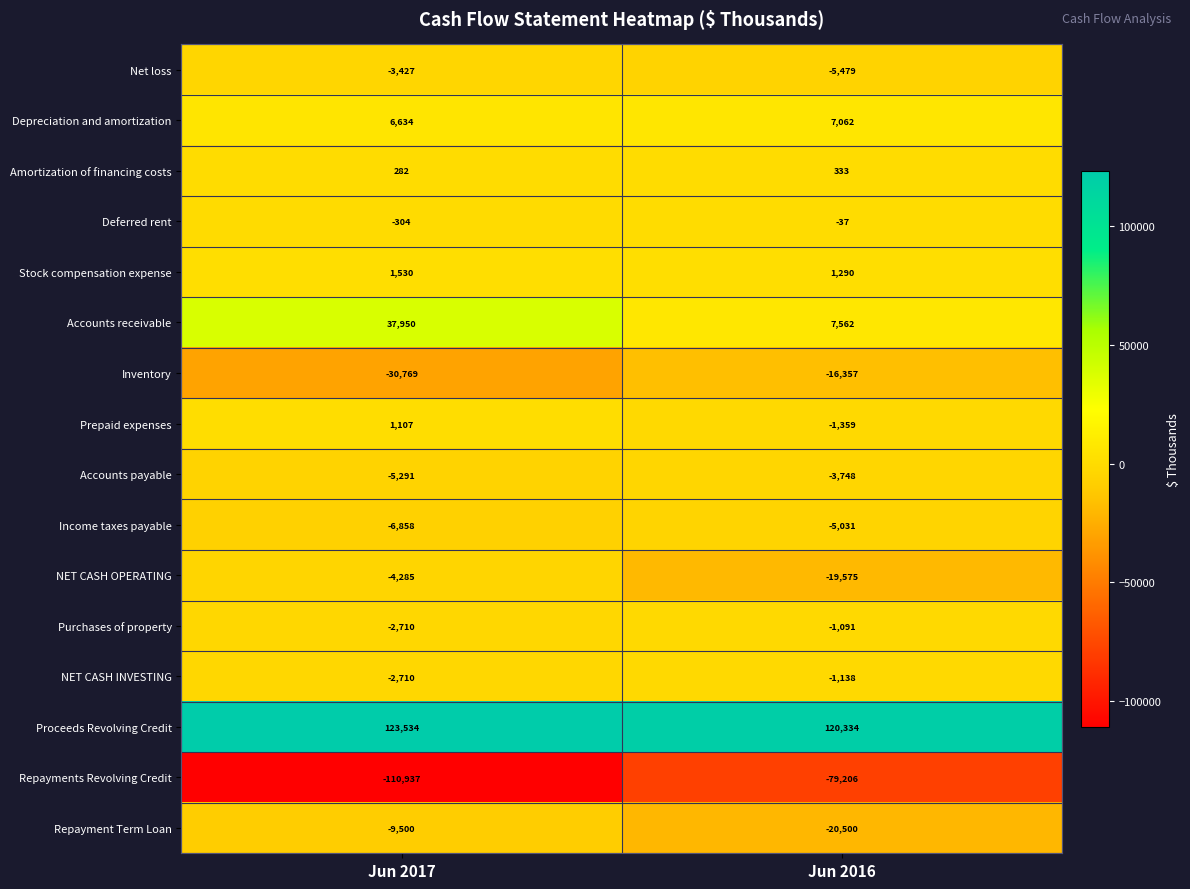

What value does the Inventory series have at Jun 2016?

-16357